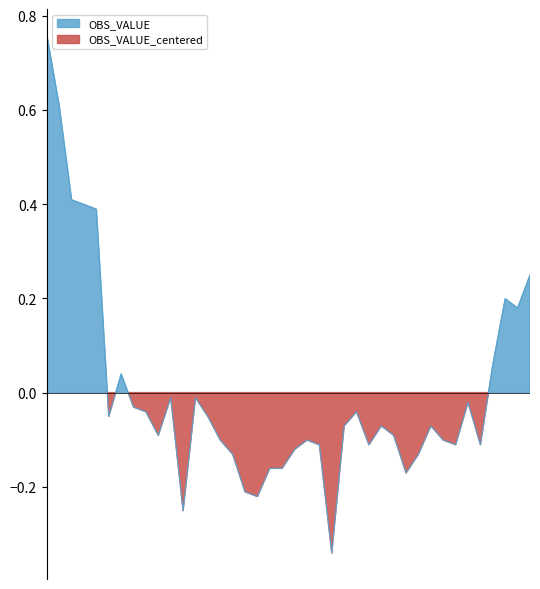

The chart shows a value of 1.0 at 2003-02. True or false?

False